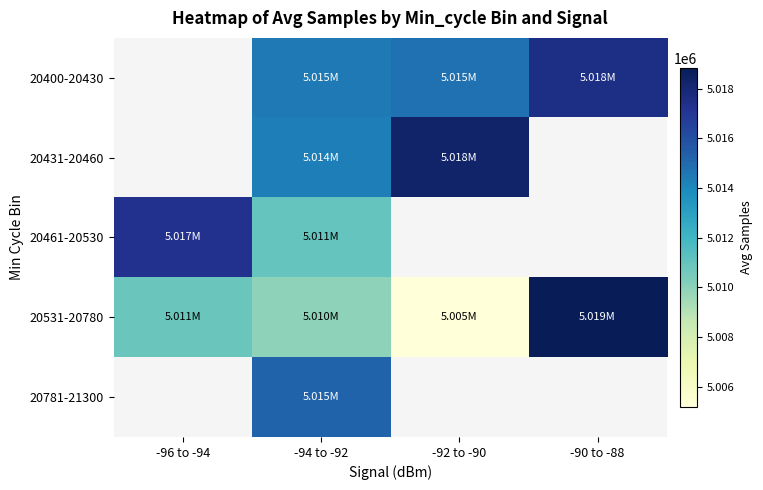

At which category does the chart reach its minimum across all series?

-92 to -90